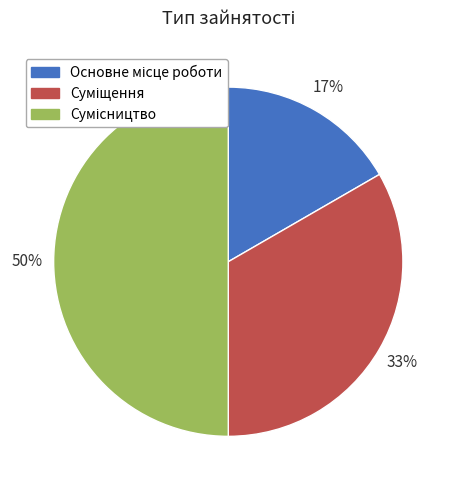

To the nearest percent, what is the difference between the largest and smallest slice percentages?

33%